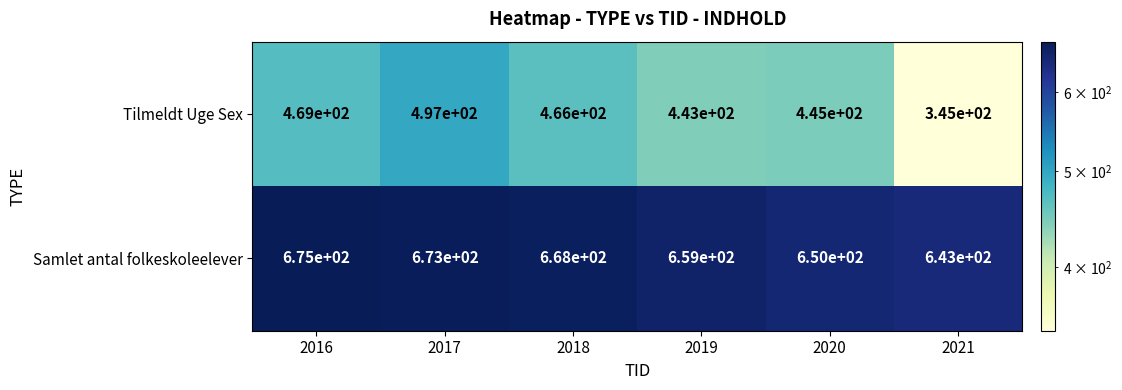

Count the number of categories in the chart.

6